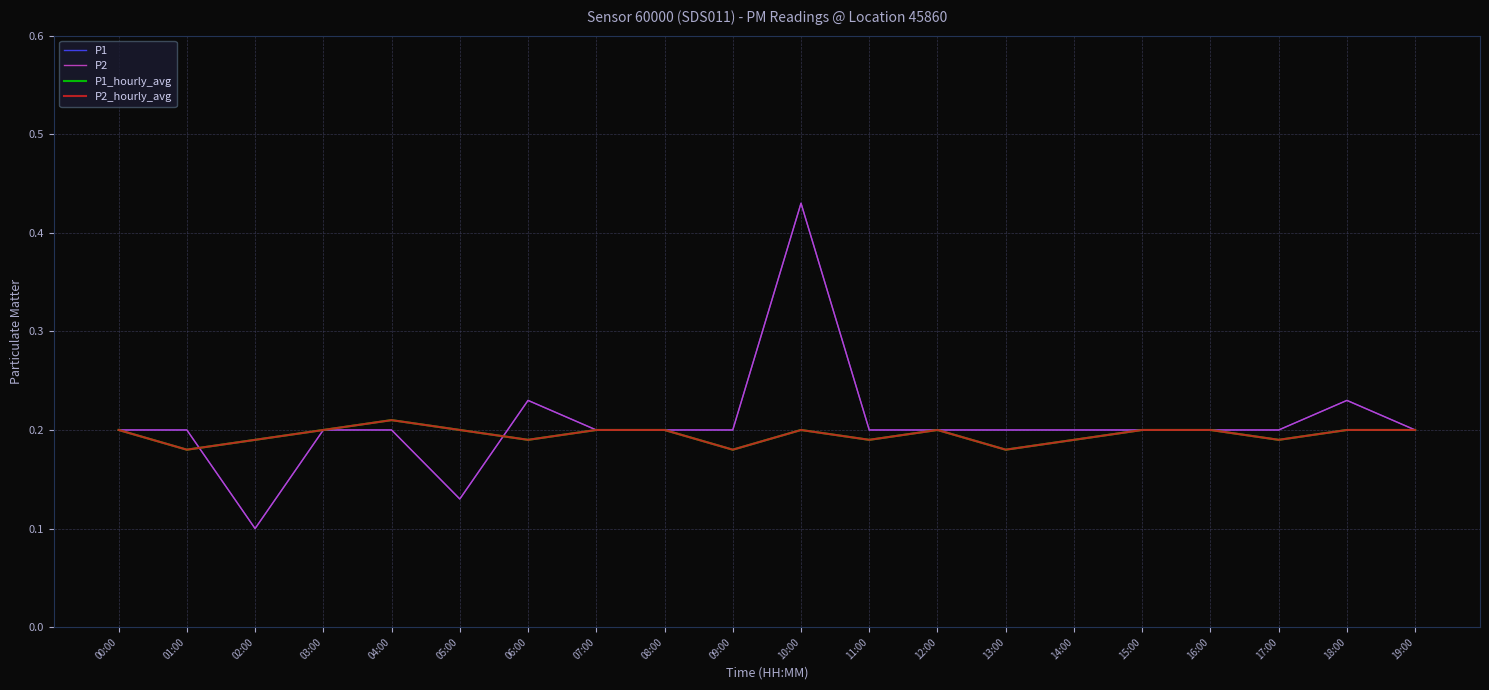

Which series has the widest spread of values?

P1